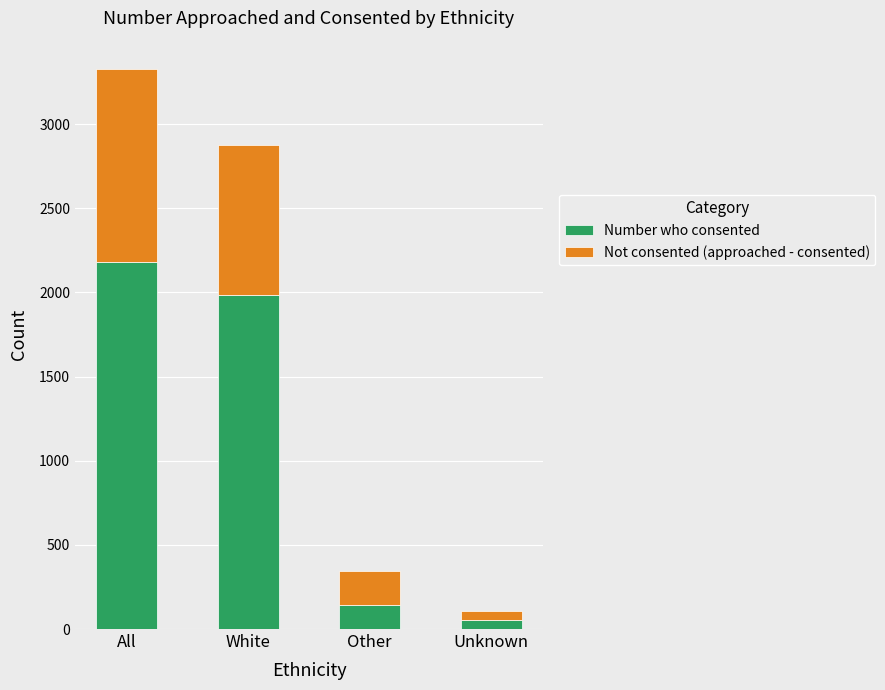

What is the total value across all series at All?

3329